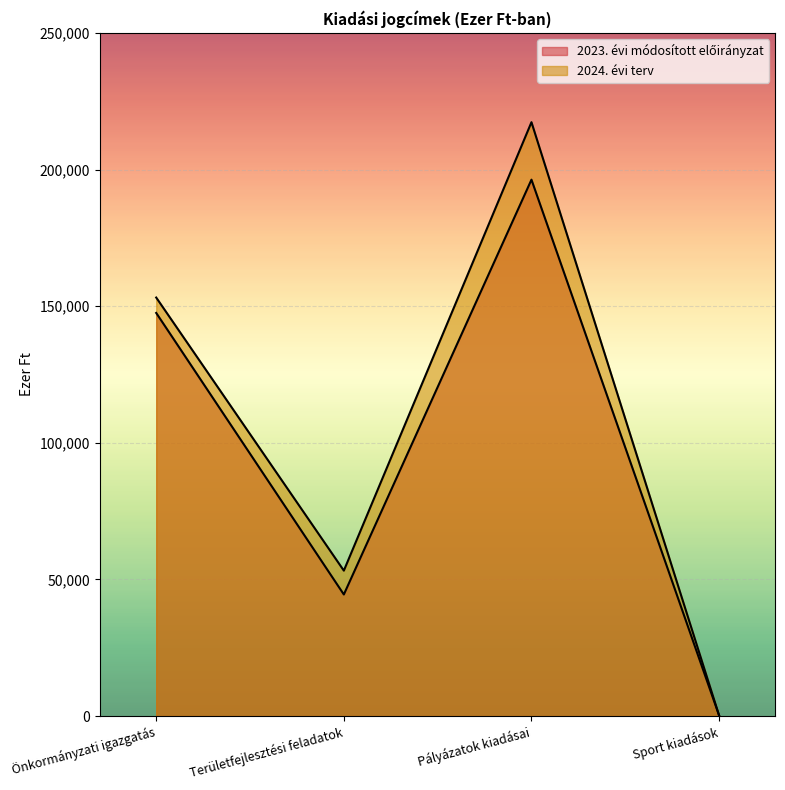

At which category does 2023. évi módosított előirányzat reach its first local valley?

Területfejlesztési feladatok